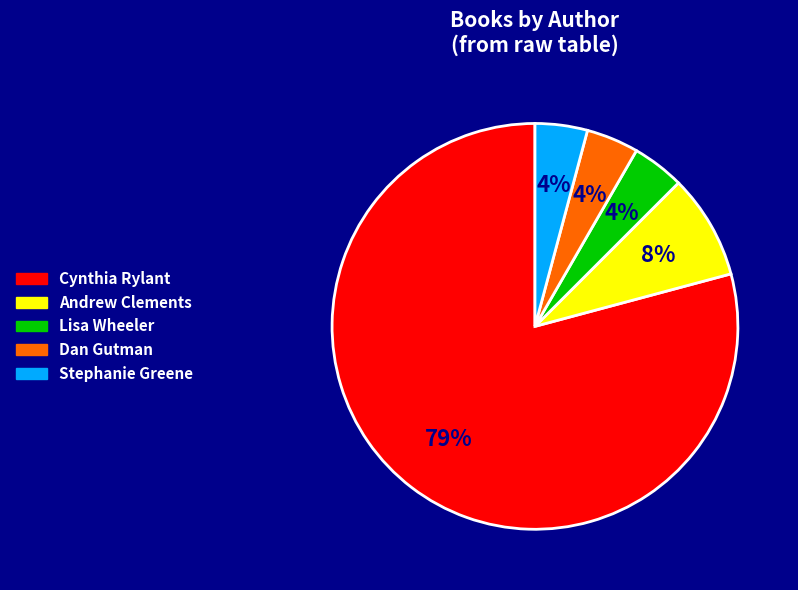

Which has a higher value, Lisa Wheeler or Andrew Clements?

Andrew Clements